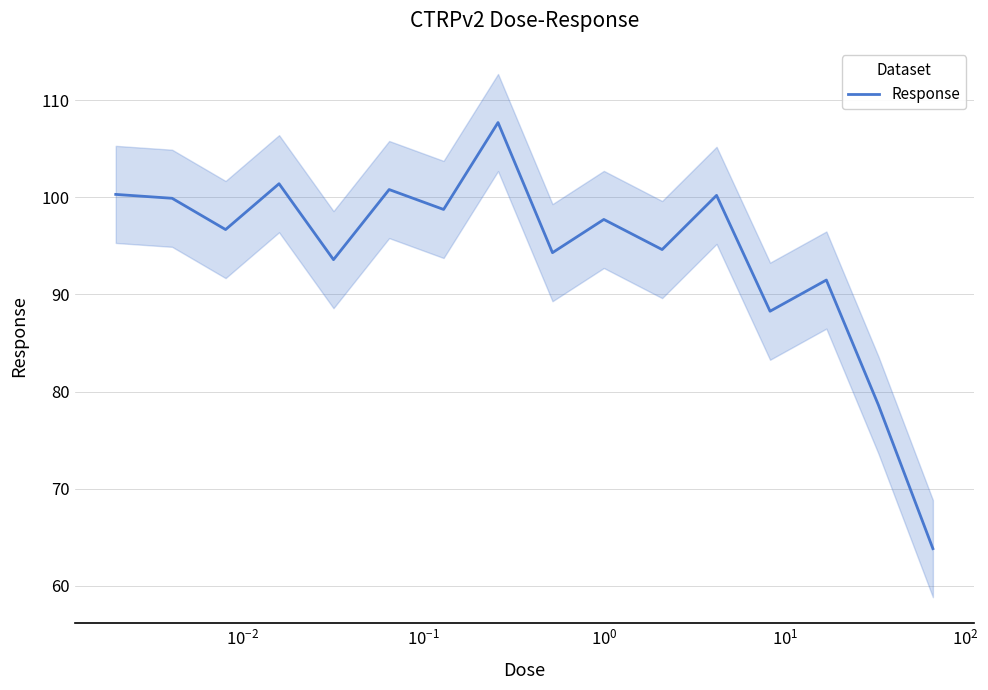

What is the maximum value for Response?

107.7